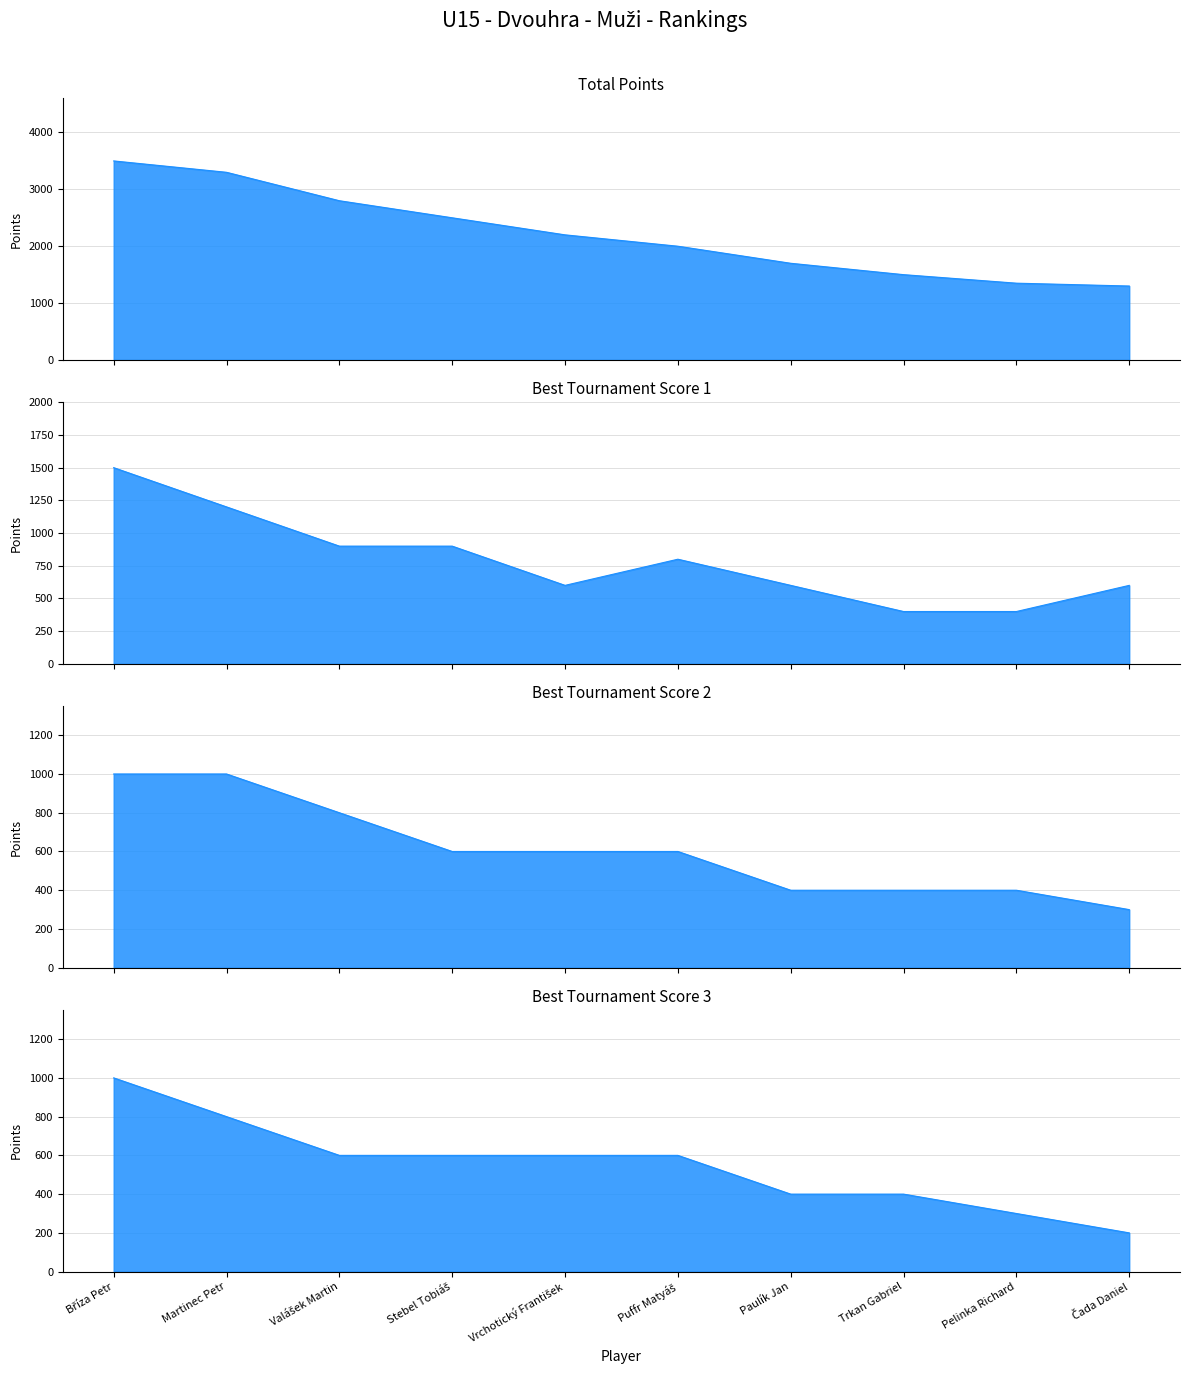

True or false: col_10 (Best Score 3) and col_8 (Best Score 2) intersect in this chart.

False